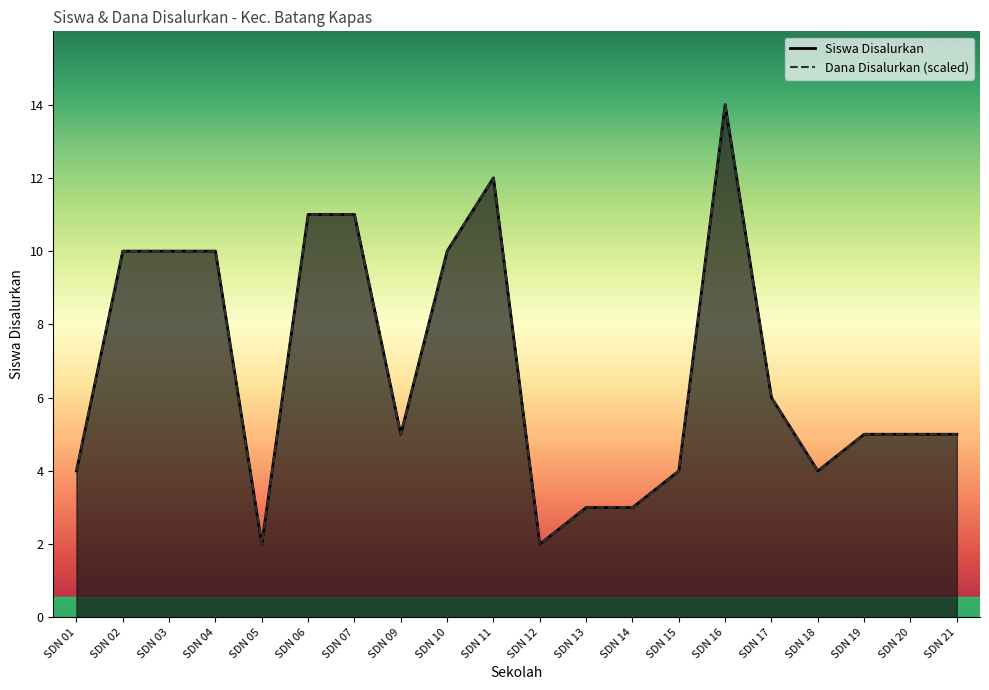

Reading left to right, transcribe all the data shown in this chart.

Siswa Disalurkan: SDN 01=4	SDN 02=10	SDN 03=10	SDN 04=10	SDN 05=2	SDN 06=11	SDN 07=11	SDN 09=5	SDN 10=10	SDN 11=12	SDN 12=2	SDN 13=3	SDN 14=3	SDN 15=4	SDN 16=14	SDN 17=6	SDN 18=4	SDN 19=5	SDN 20=5	SDN 21=5
Dana Disalurkan: SDN 01=4	SDN 02=10	SDN 03=10	SDN 04=10	SDN 05=2	SDN 06=11	SDN 07=11	SDN 09=5	SDN 10=10	SDN 11=12	SDN 12=2	SDN 13=3	SDN 14=3	SDN 15=4	SDN 16=14	SDN 17=6	SDN 18=4	SDN 19=5	SDN 20=5	SDN 21=5